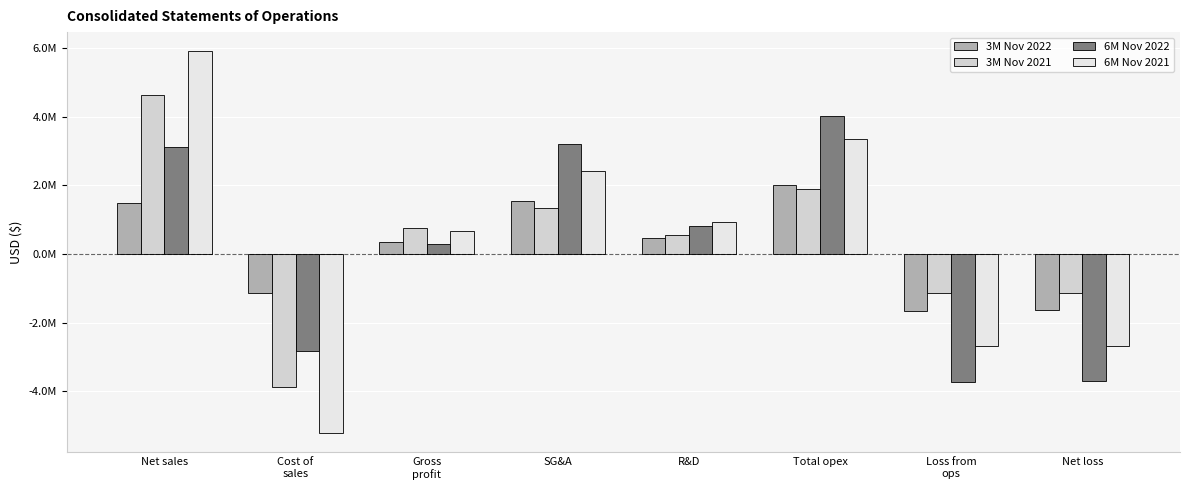

Which label corresponds to the largest value in the chart?

Net sales